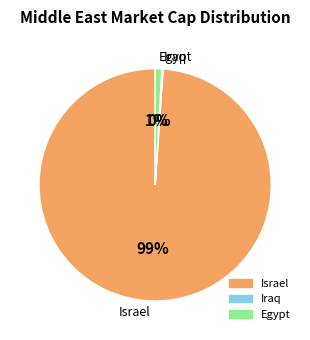

To the nearest percent, what is the difference between the largest and smallest slice percentages?

99%